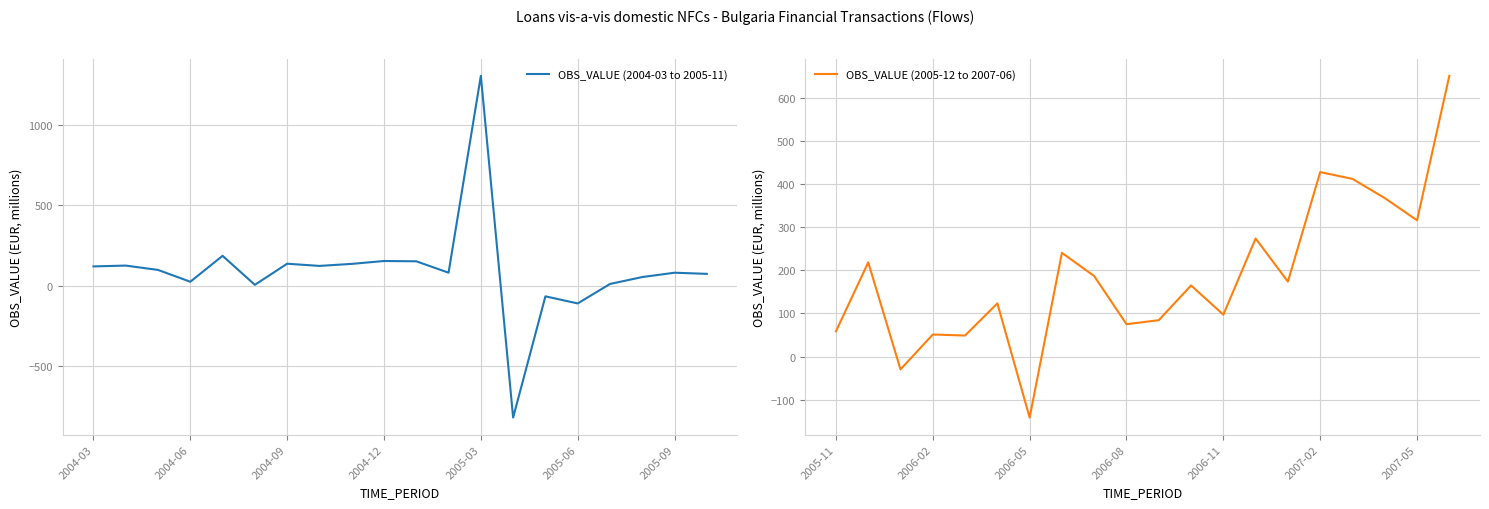

True or false: OBS_VALUE (2004-03 to 2005-11) has a value of 48.9 at 2004-03.

False